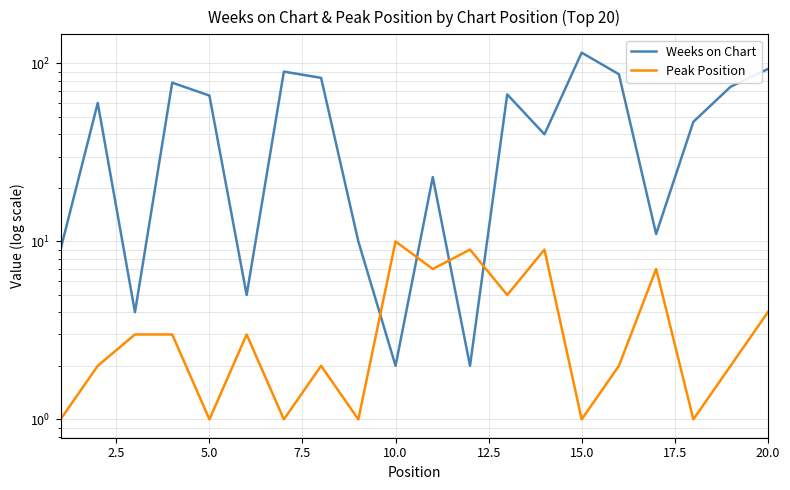

What are all the series names shown in the legend?

Weeks on Chart, Peak Position